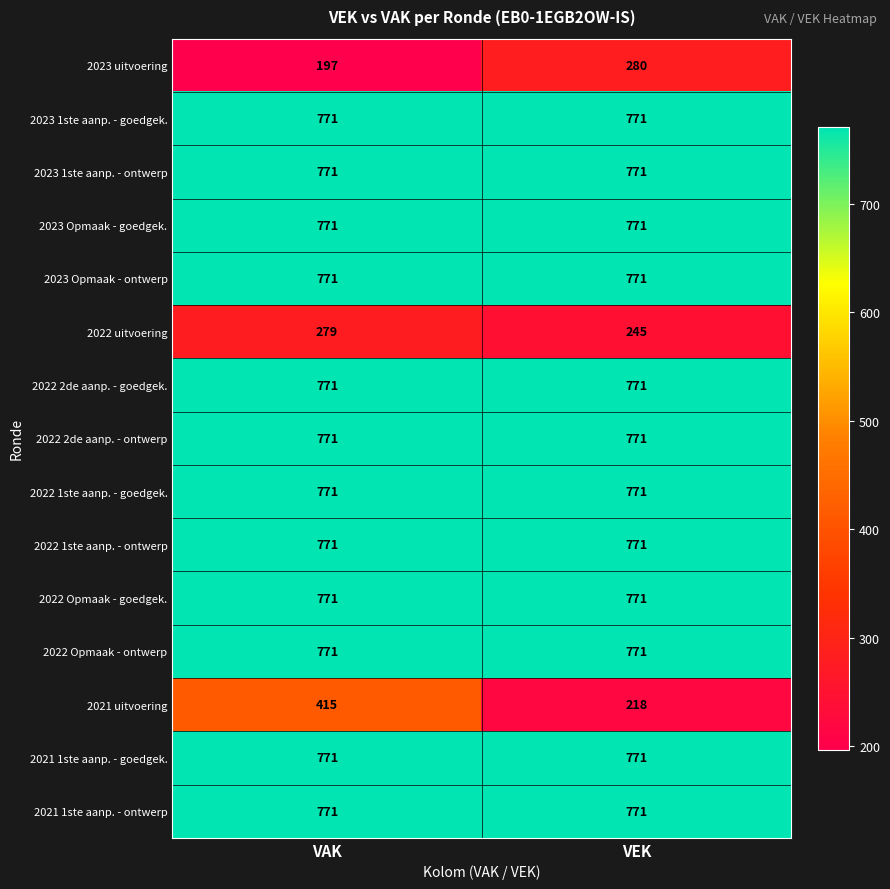

What value does the 2021 uitvoering series have at VAK?

415